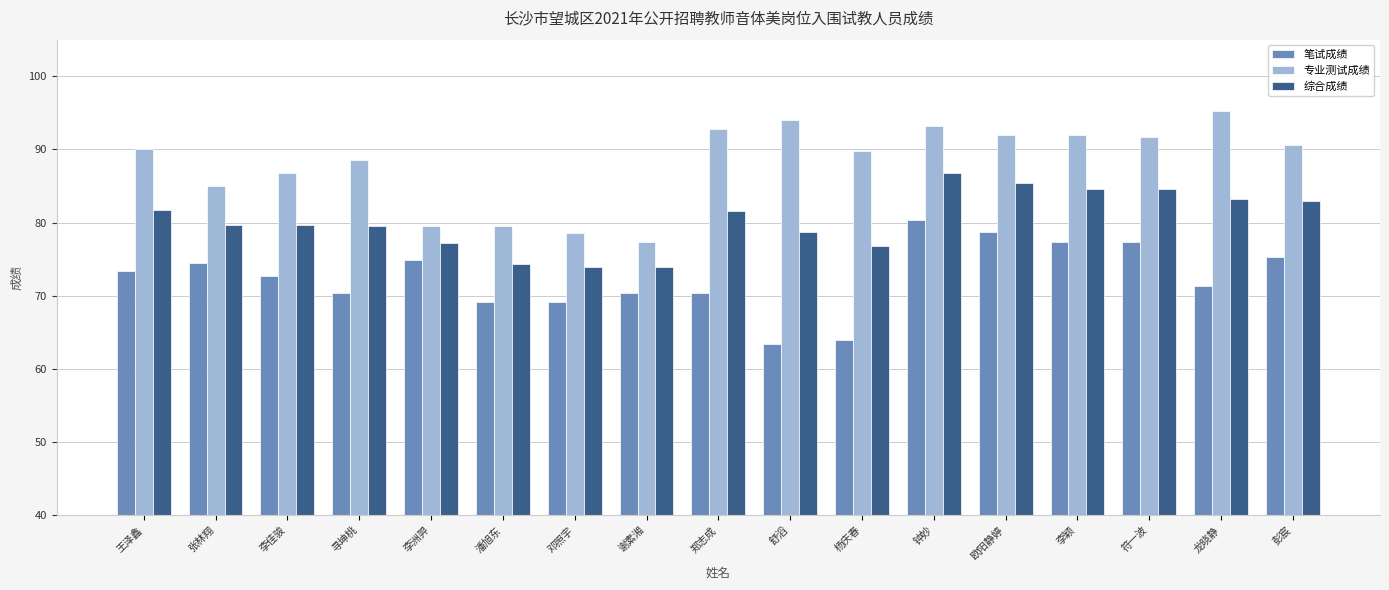

Read the 专业测试成绩 value at 张林翔.

85.0